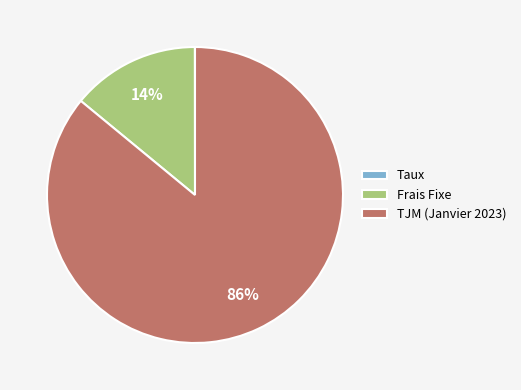

Is the sum of TJM (Janvier 2023) and Frais Fixe greater than half?

Yes